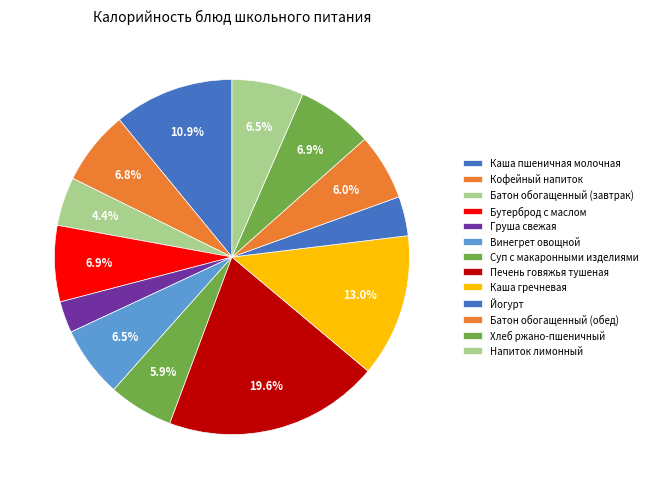

How many segments does this pie chart have?

13